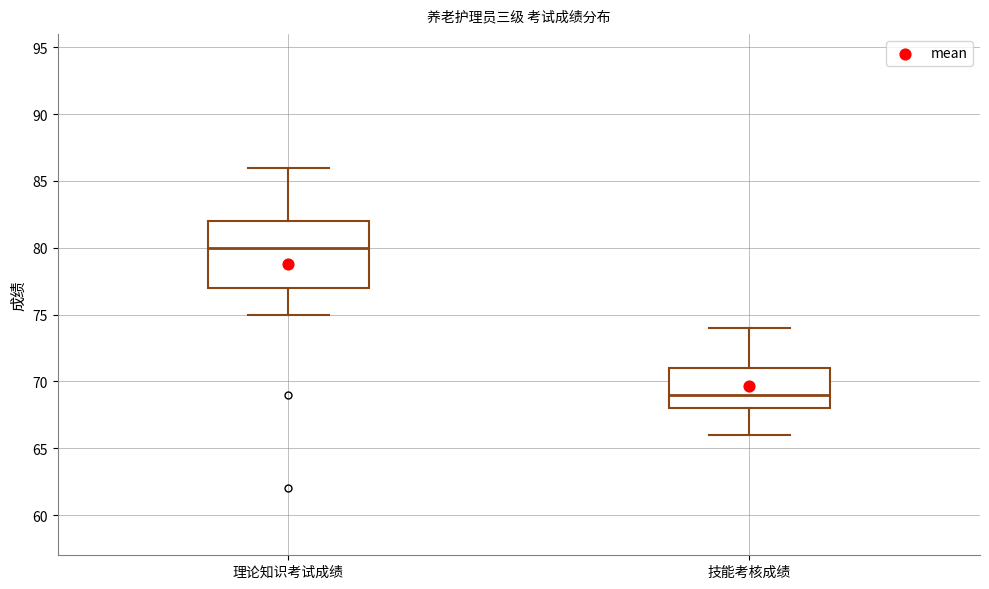

Reading left to right, transcribe this box plot: for each box, give where its median line is, the range the box spans, and where its two whiskers end, as read against the y-axis. The values are not printed on the chart, so give them approximately, as read against the axis.

理论知识考试成绩: median 80, box 77 to 82, whiskers 75 to 86
技能考核成绩: median 69, box 68 to 71, whiskers 66 to 74